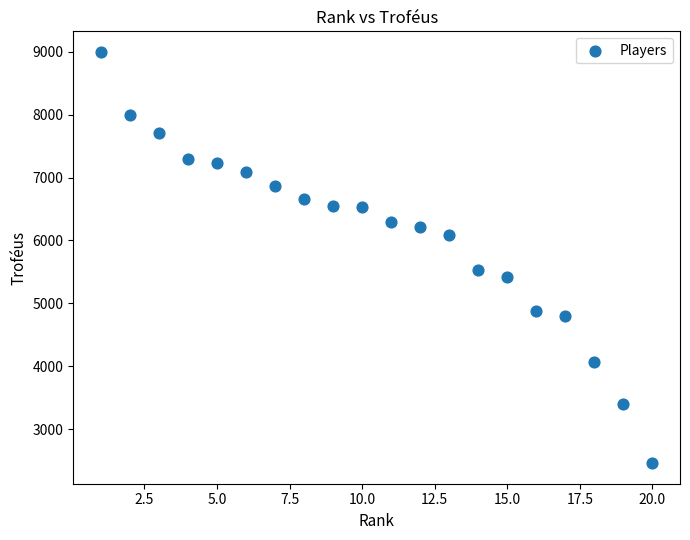

What Y value in the scatter plot is closest to 5728?

5532